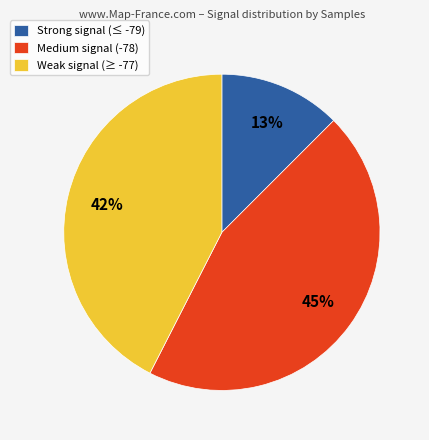

Which has a higher value, Weak signal (≥ -77) or Strong signal (≤ -79)?

Weak signal (≥ -77)